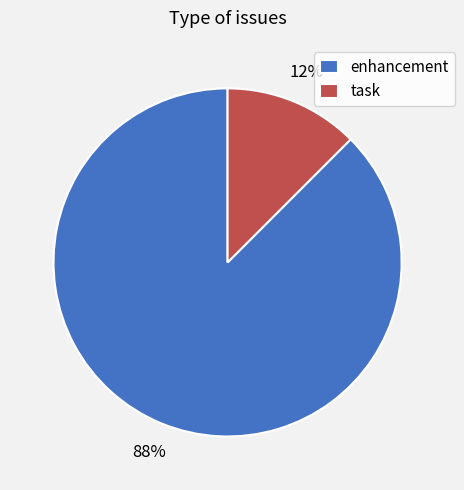

To the nearest percent, what is the average slice percentage?

50%